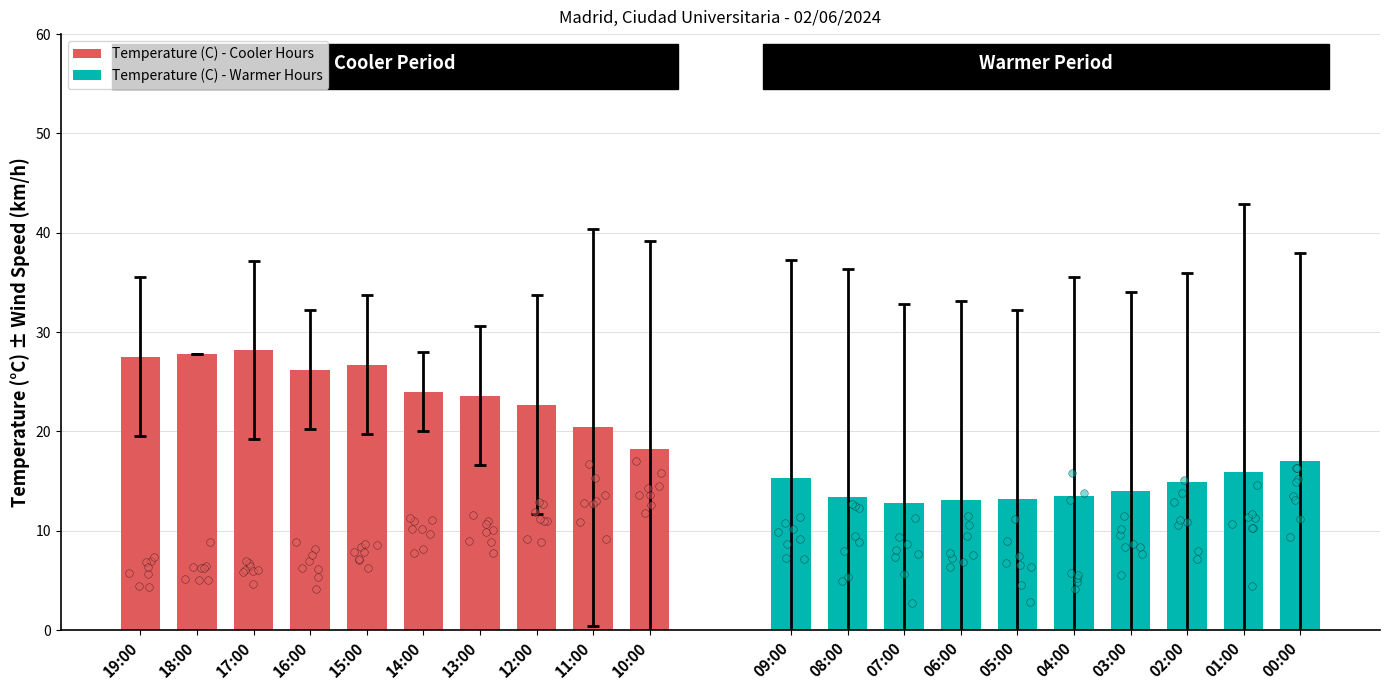

At how many categories does at least one series exceed 23?

7